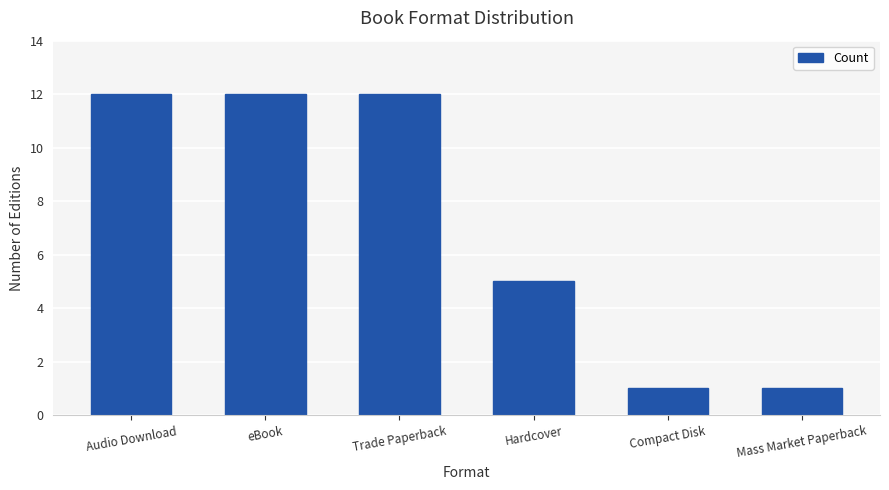

What is the difference between the second highest and second lowest values?

11